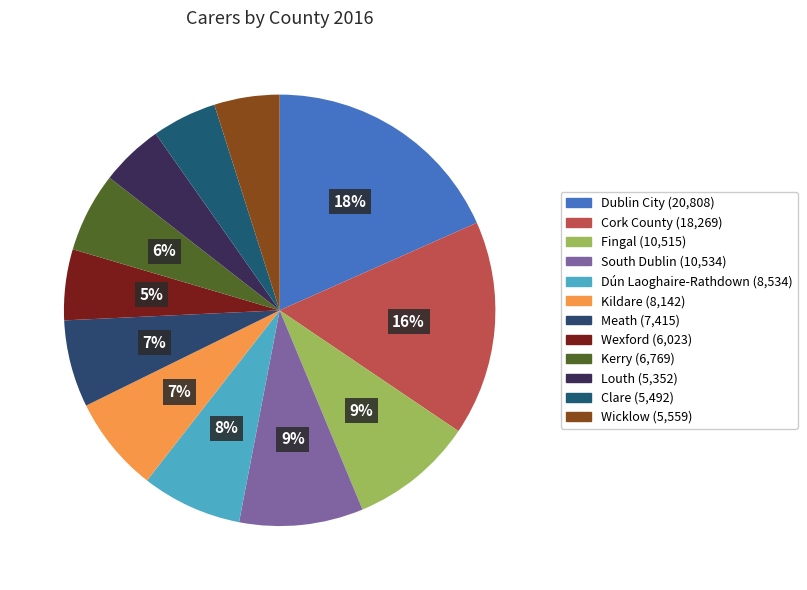

What is the largest slice in the pie chart?

Dublin City